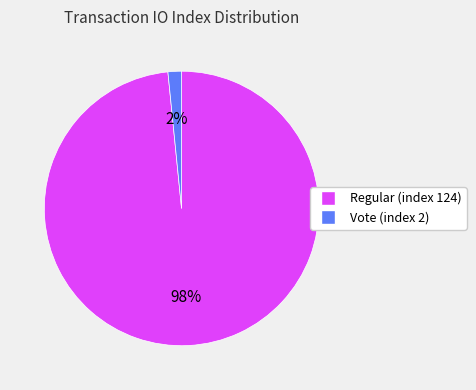

To the nearest percent, what percentage of the pie is Vote (index 2)?

2%